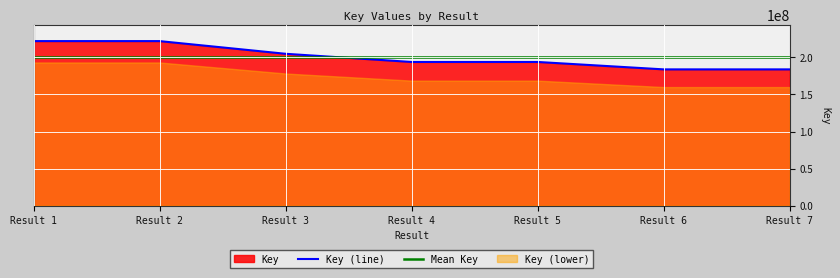

What is the value of the Mean Key point at the 4th from the left?

200651808.6